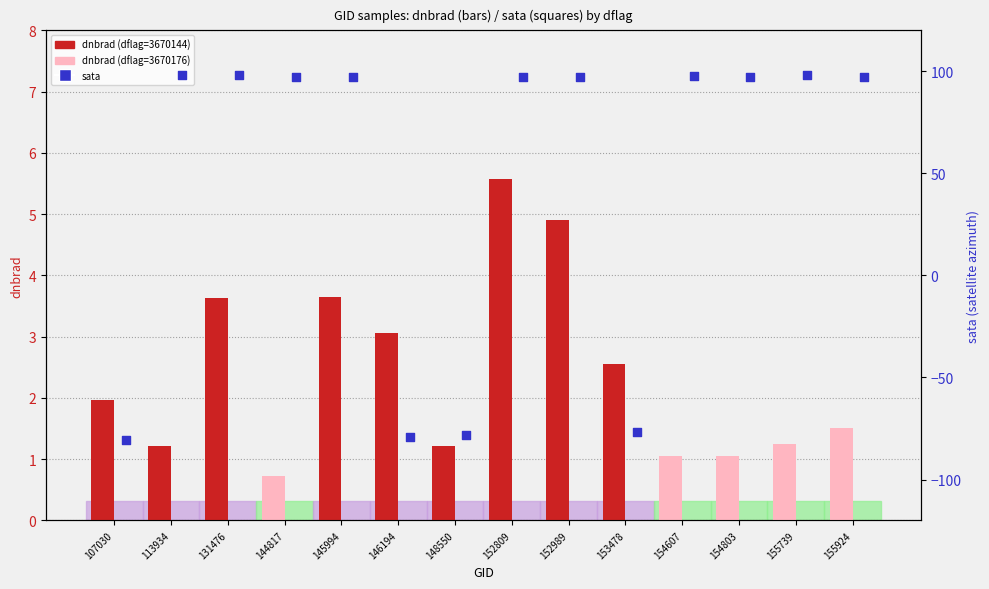

Which series contains the highest Y value?

sata